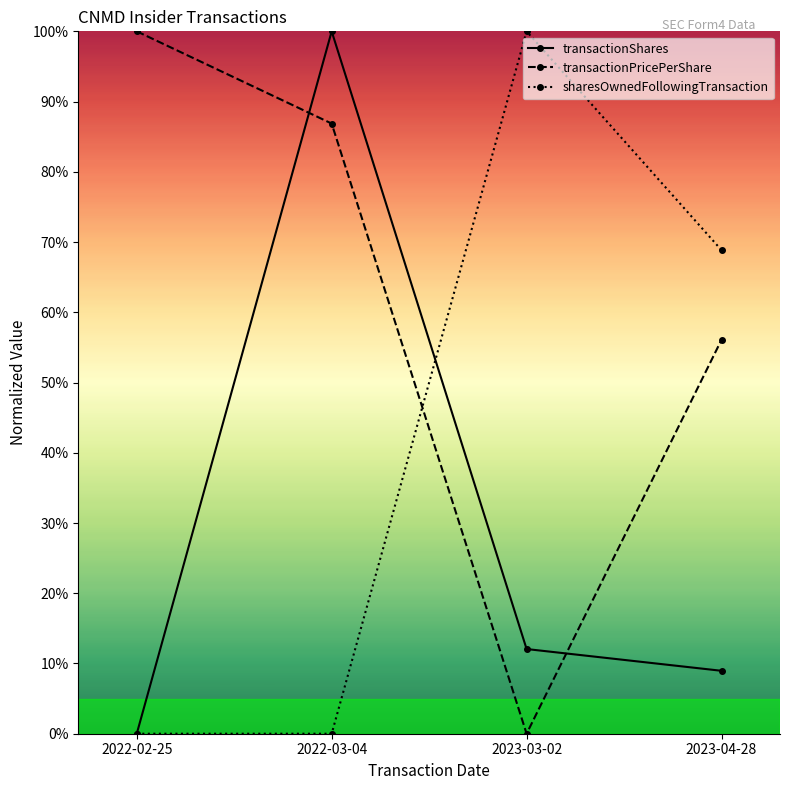

What is the label of the 3rd point from the right?

2022-03-04